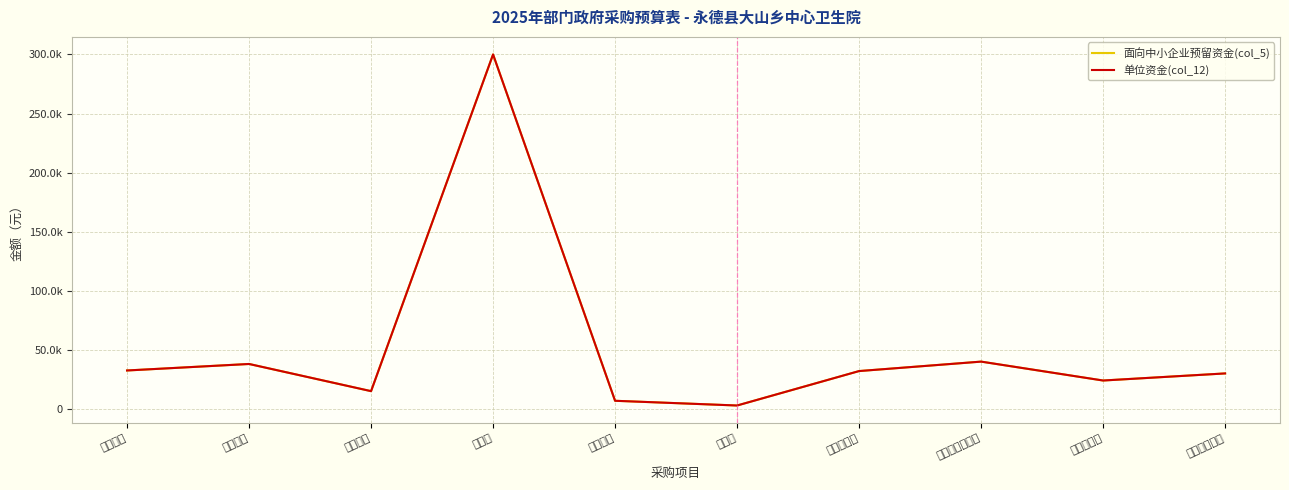

What is the difference between the maximum and minimum values in the 单位资金(col_12) series?

297150